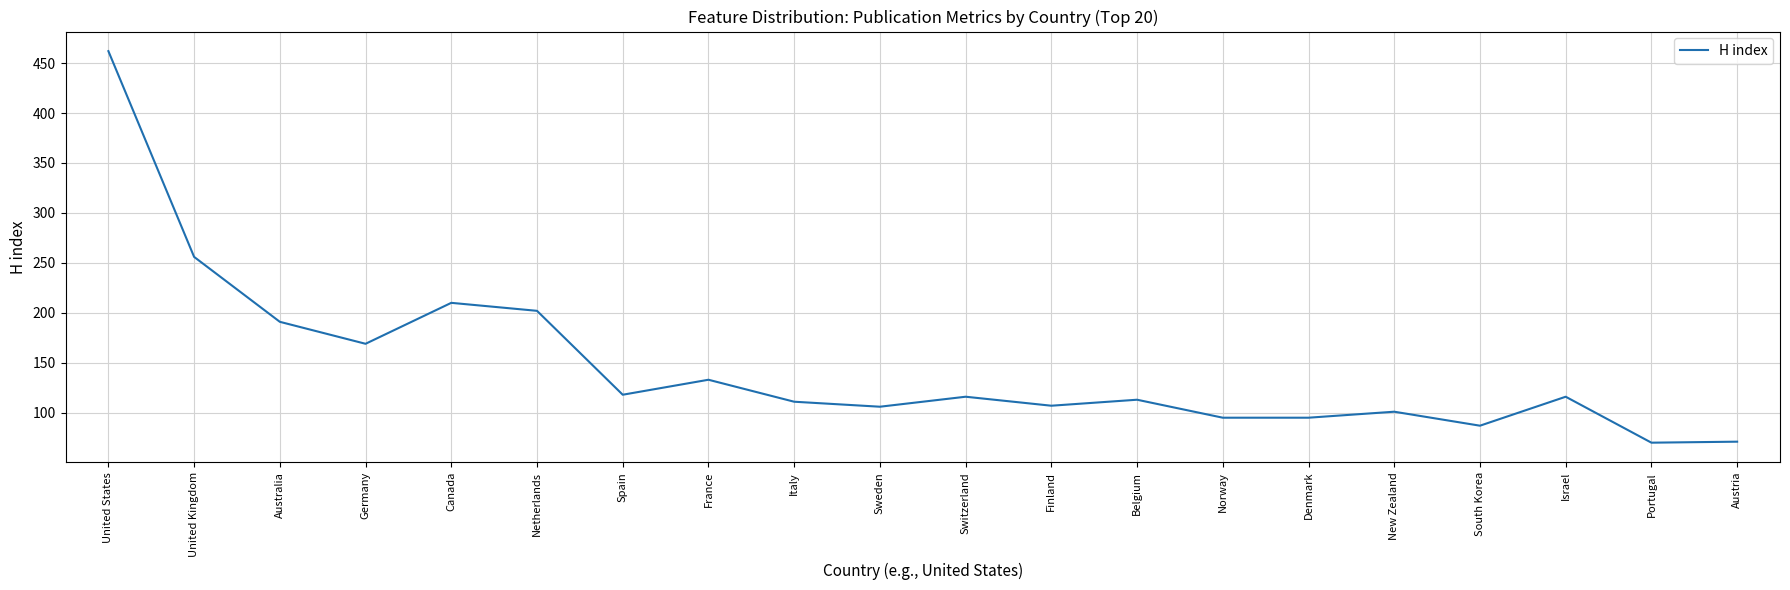

The chart shows a value of 206 at Spain. True or false?

False